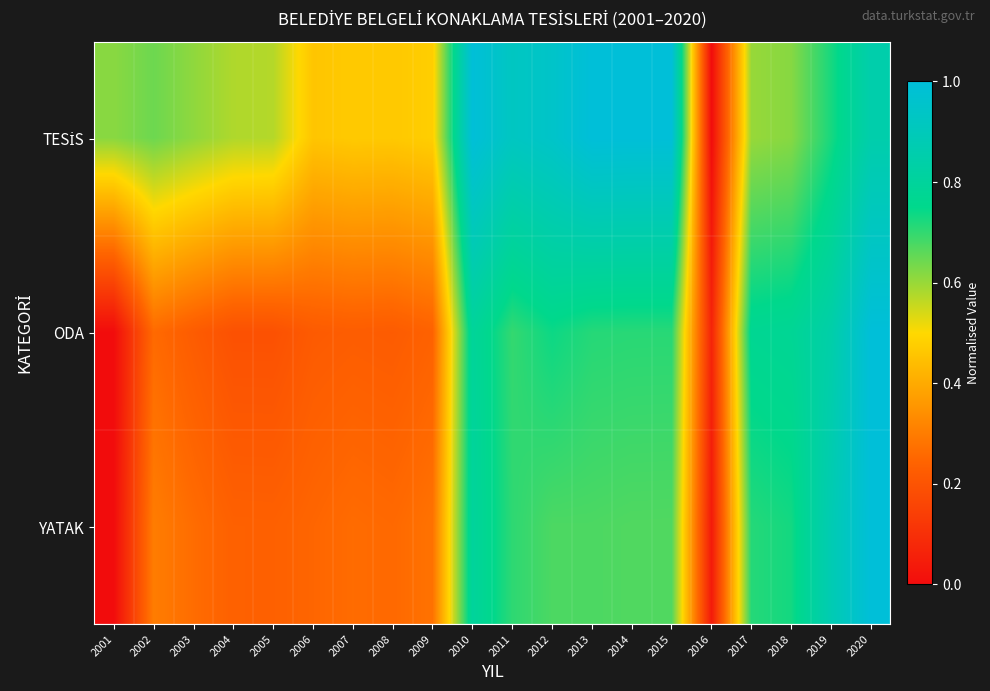

Which has a higher value, 2017 or 2006?

2017